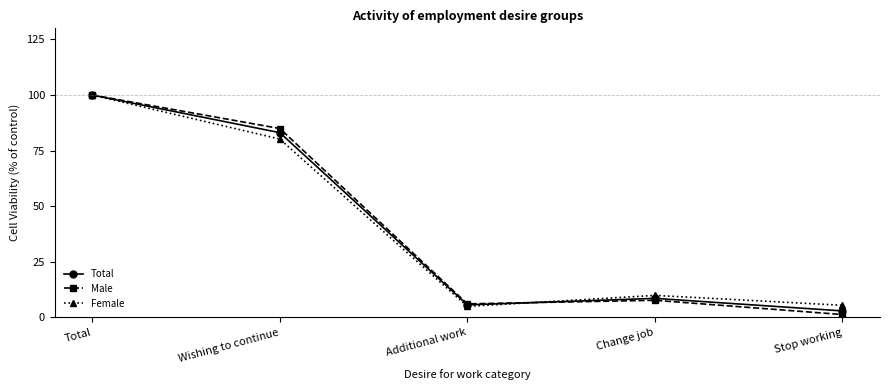

Which category has the lowest value in the Male series?

Stop working